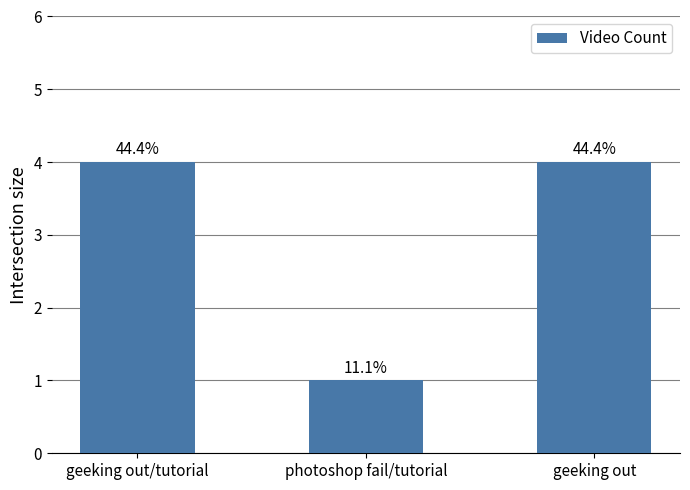

How many bars are there in total?

3